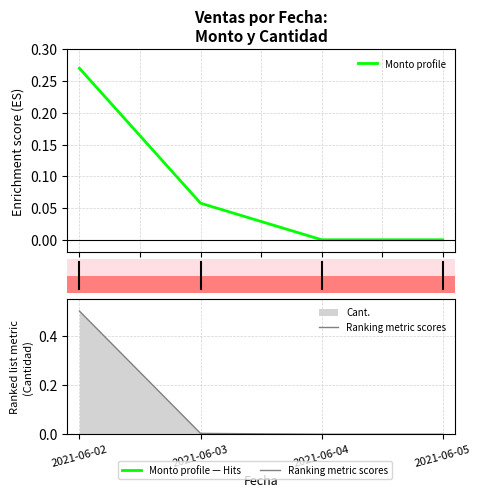

The value of Monto profile at 2.0 is 0.0. True or false?

True